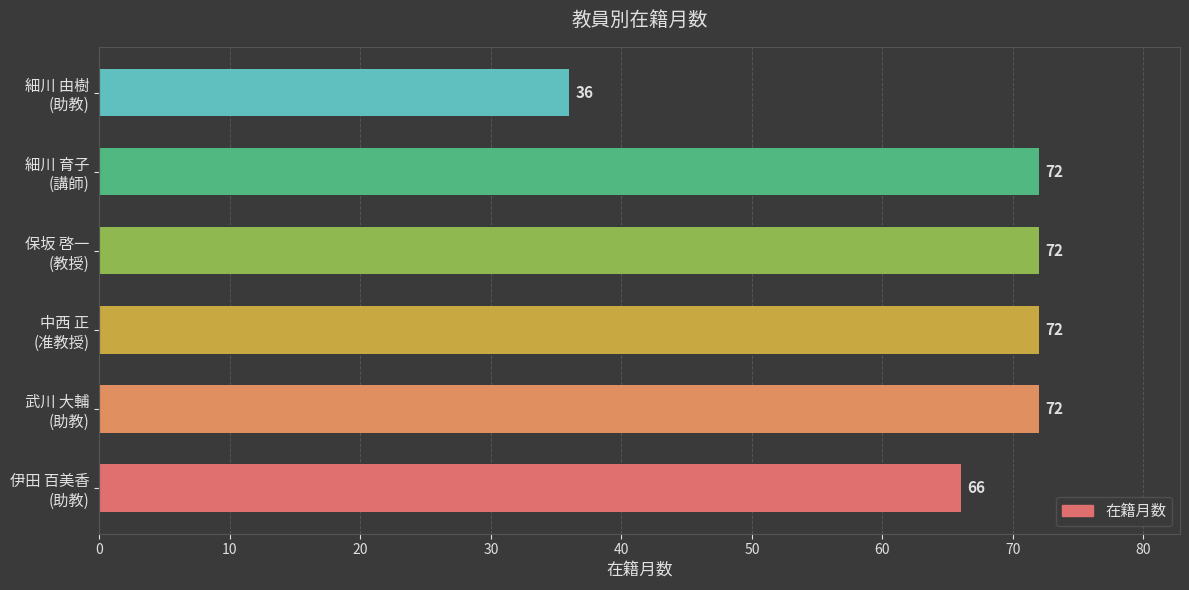

What is the smallest value displayed?

36